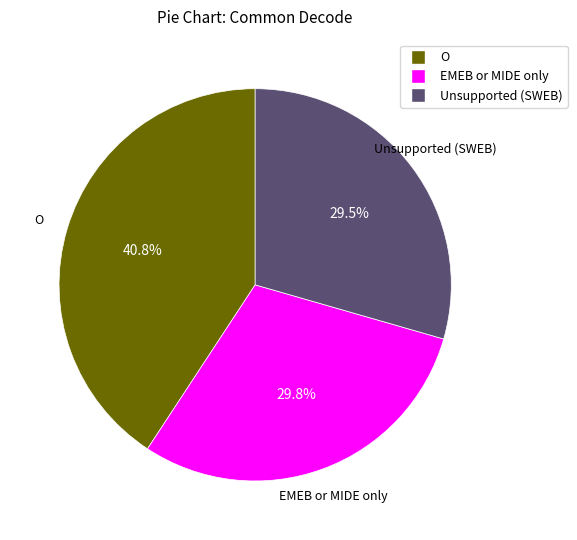

Is Unsupported (SWEB) the majority of the pie?

No